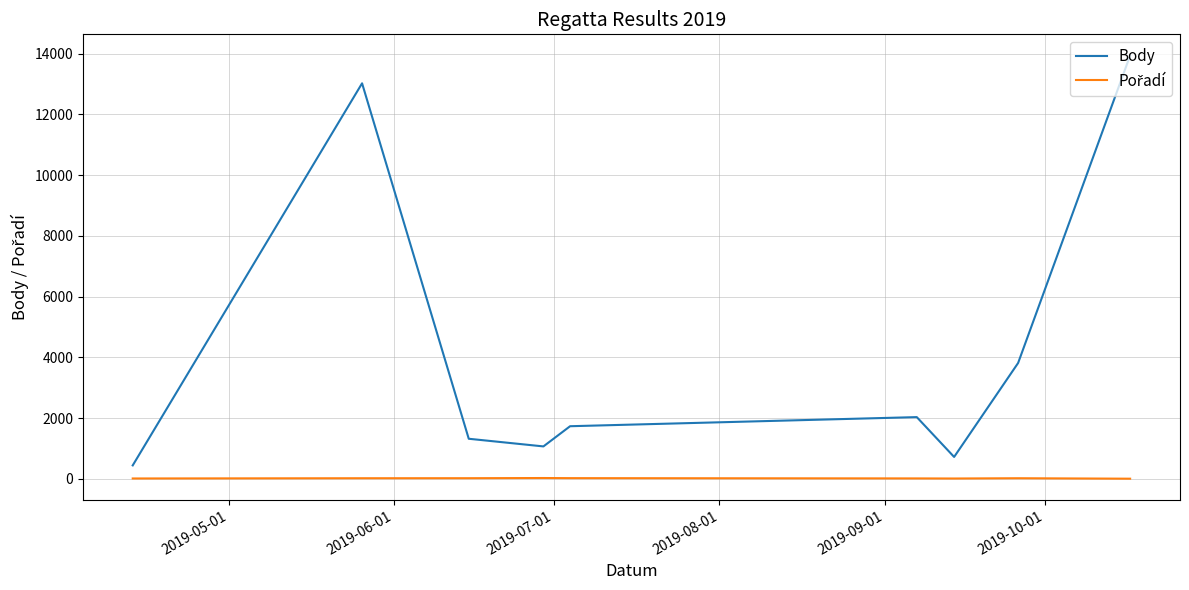

What is the greatest value displayed?

13940